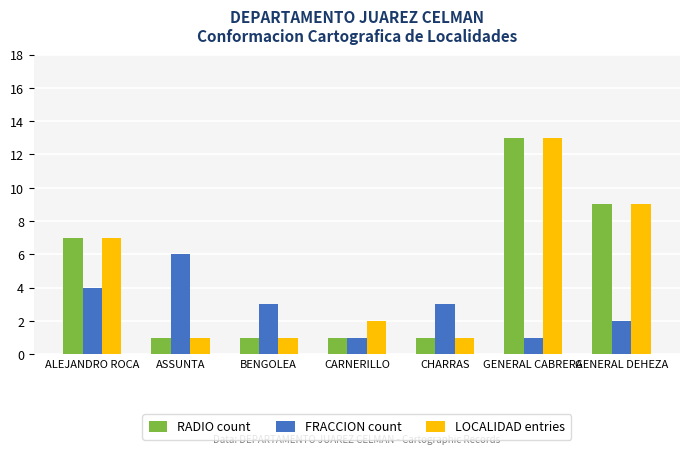

What is the minimum value shown in the chart?

1